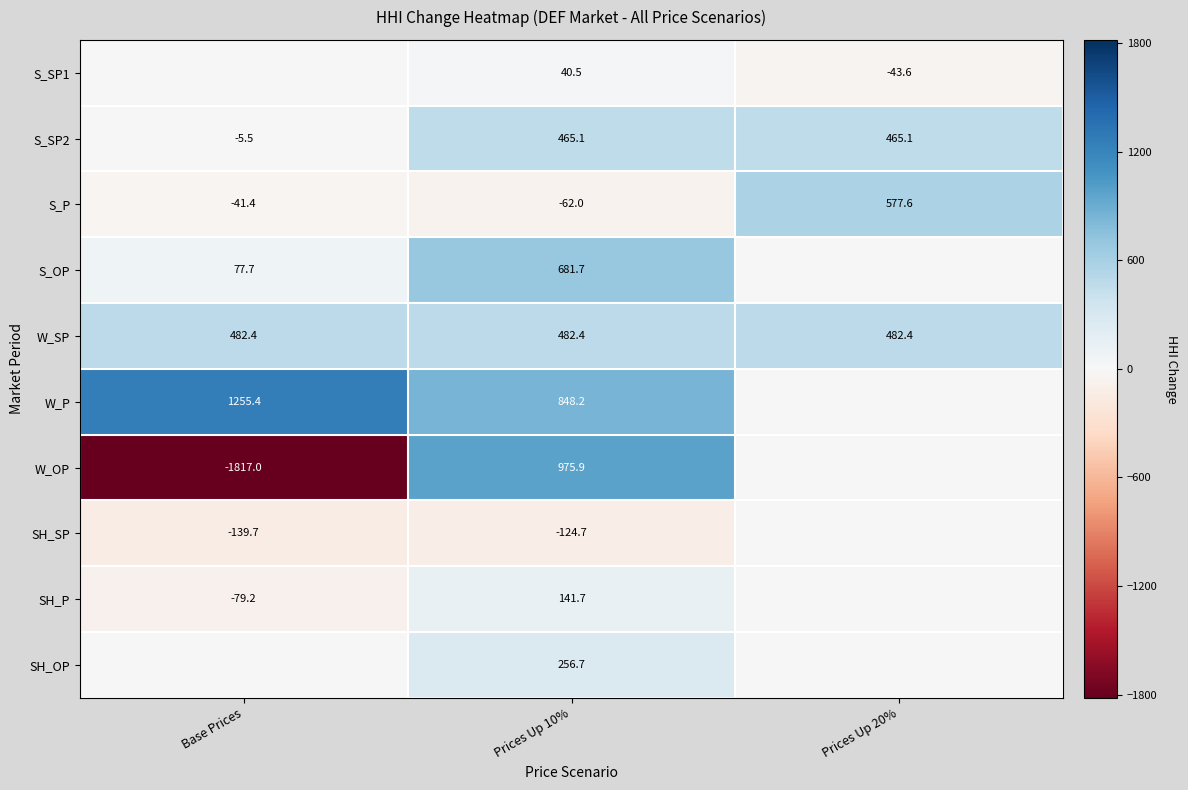

The S_SP1 series shows 18.8 at Prices Up 10%. True or false?

False